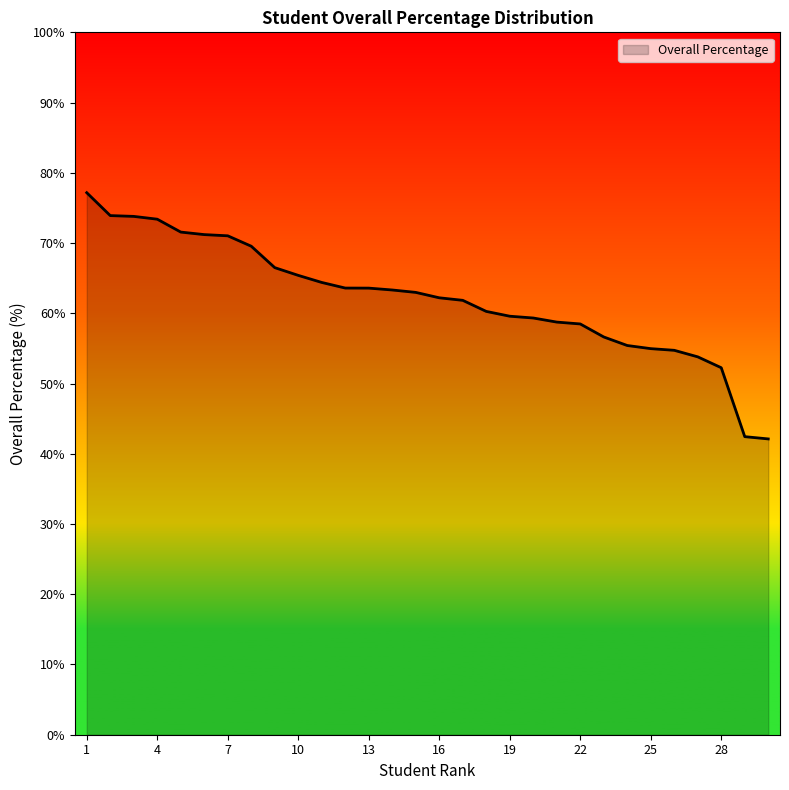

What is the smallest value displayed?

42.1